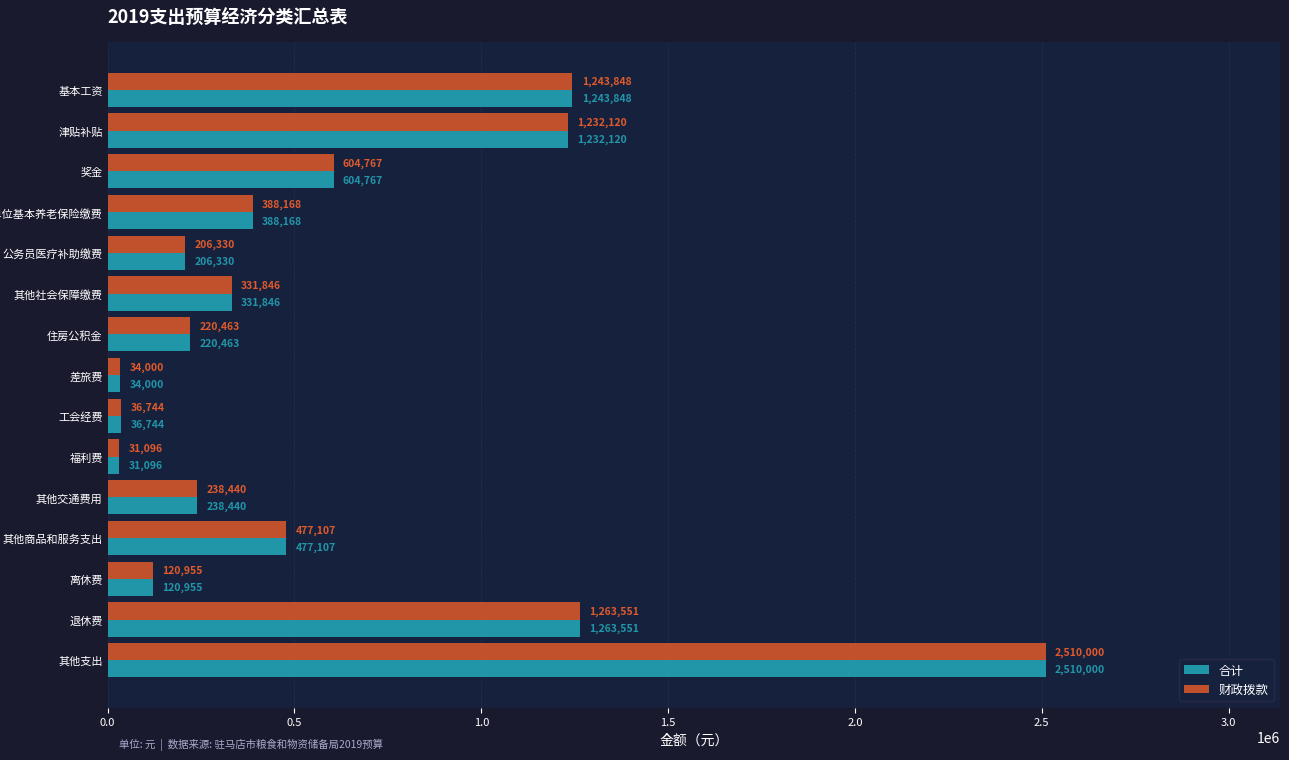

True or false: 财政拨款 has a value of 262167 at 基本工资.

False